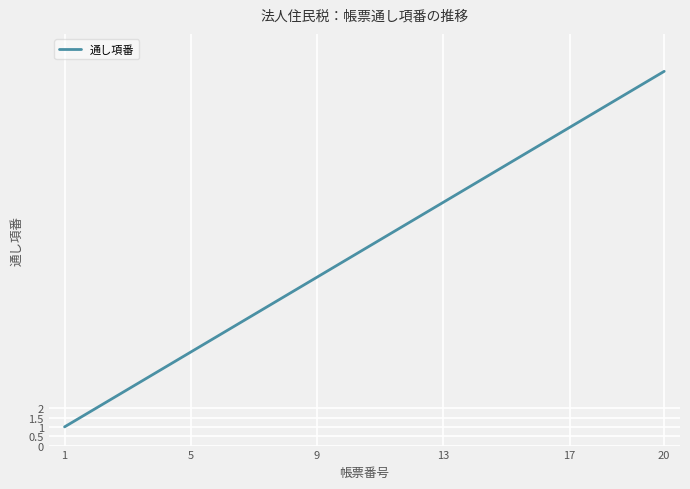

What is the difference between the maximum and minimum values?

19